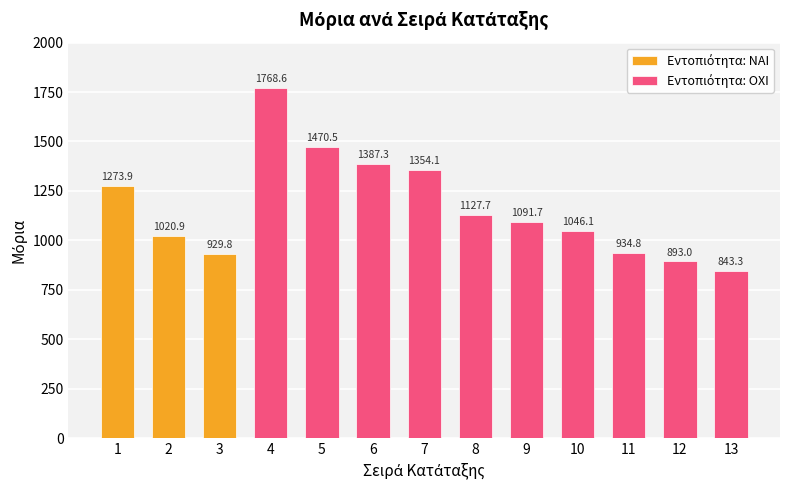

How many values exceed 1091?

7